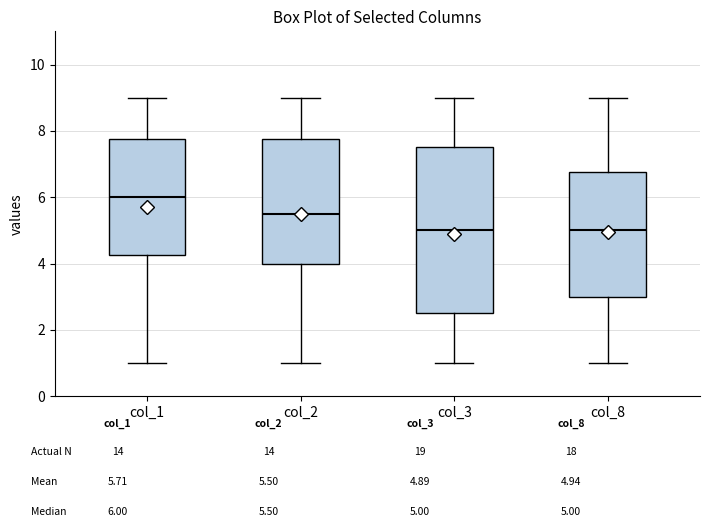

Reading left to right, transcribe this box plot: for each box, give where its median line is, the range the box spans, and where its two whiskers end, as read against the y-axis. The values are not printed on the chart, so give them approximately, as read against the axis.

col_1: median 6.0, box 4.2 to 7.8, whiskers 1.0 to 9.0
col_2: median 5.6, box 4.0 to 7.8, whiskers 1.0 to 9.0
col_3: median 5.0, box 2.6 to 7.6, whiskers 1.0 to 9.0
col_8: median 5.0, box 3.0 to 6.8, whiskers 1.0 to 9.0